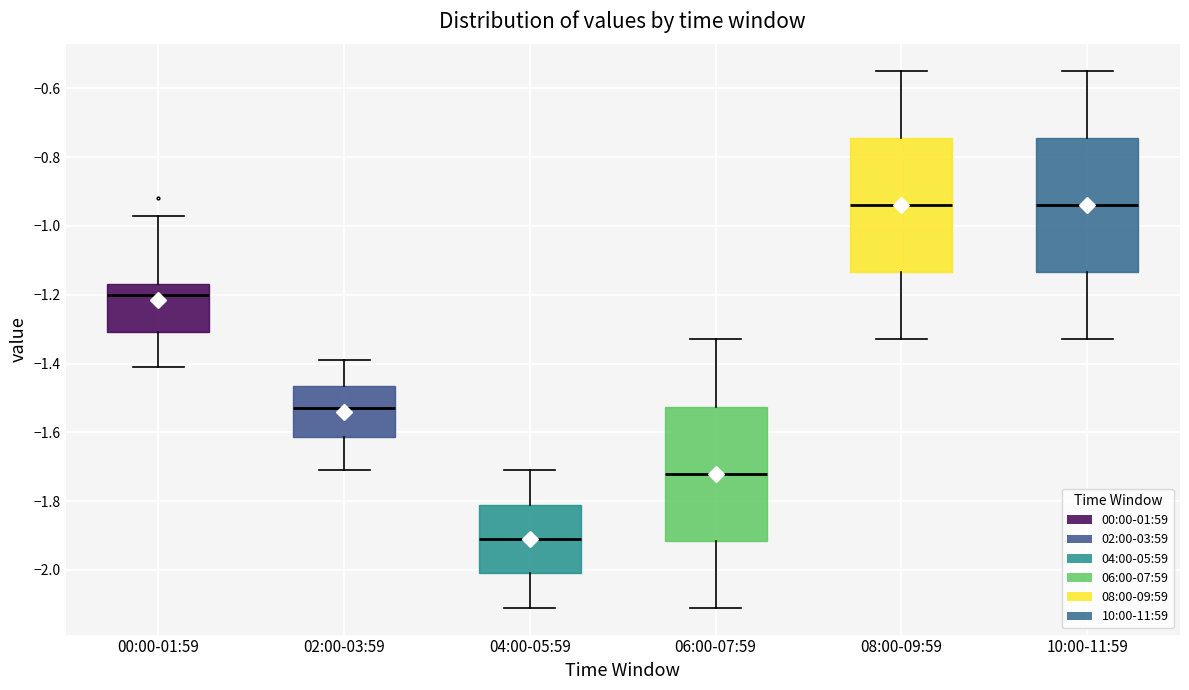

Where does the median line of the box for 02:00-03:59 sit on the y-axis? The values are not printed on the chart, so give them approximately, as read against the axis.

-1.52